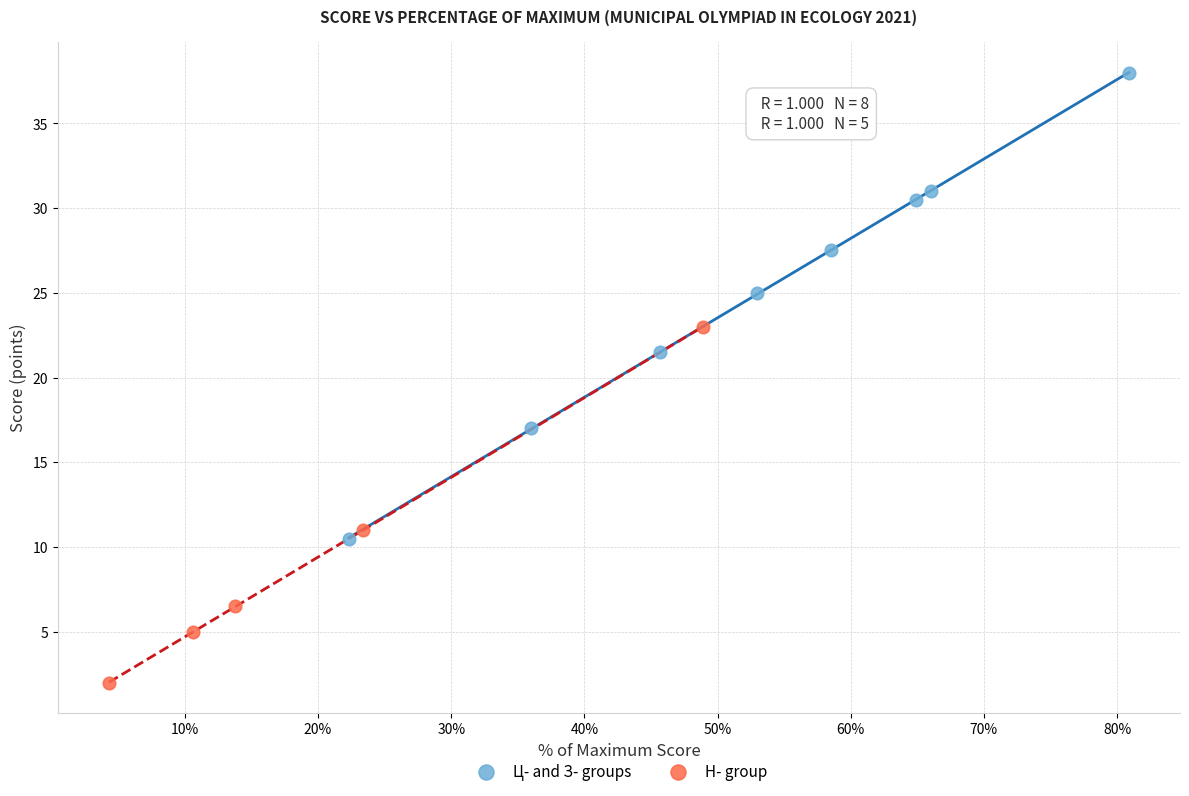

Which series reaches the maximum Y coordinate?

Ц- and З- groups